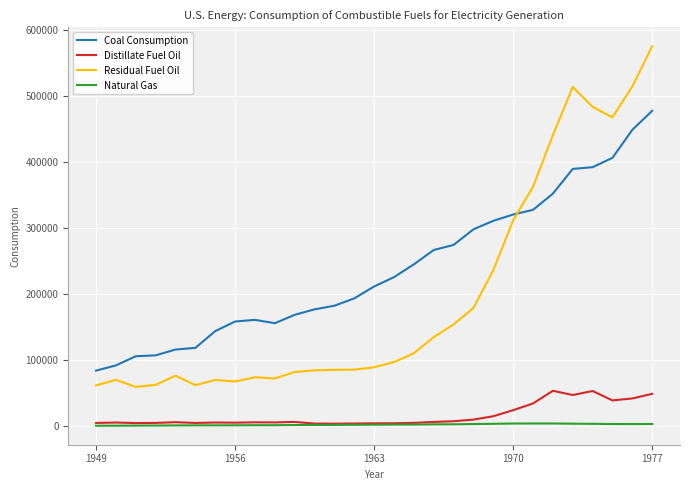

Which series has the largest total across all categories?

Coal Consumption